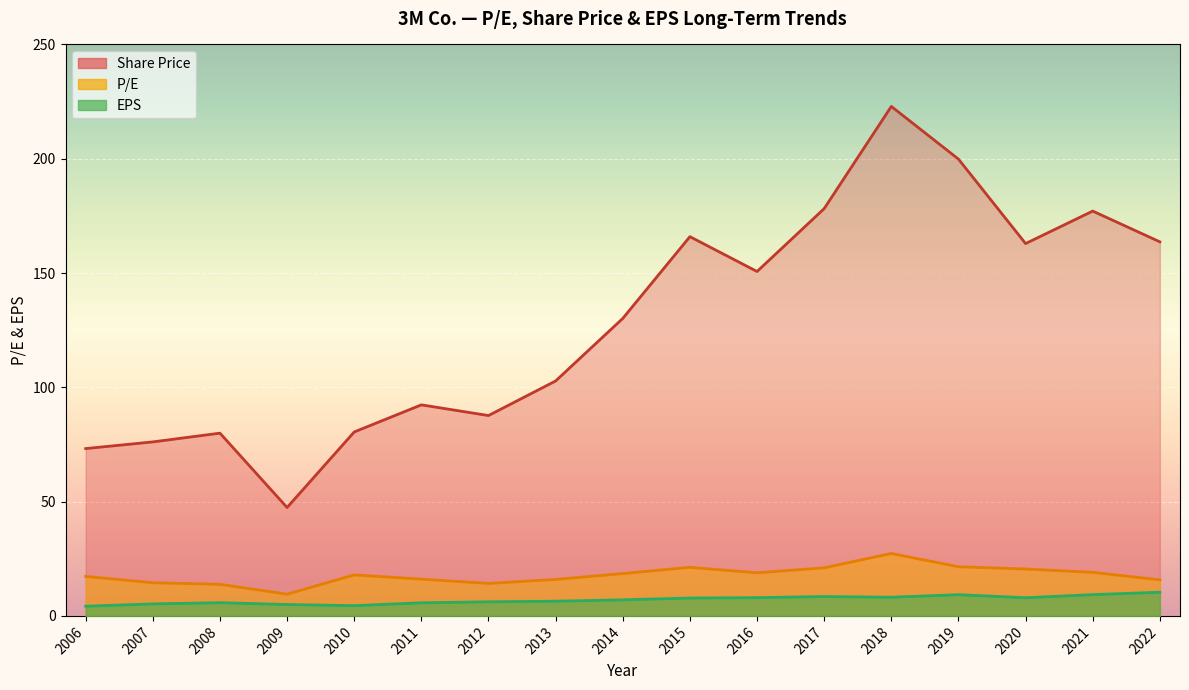

Is the value of EPS at 2008 greater than the value of P/E at 2006?

No